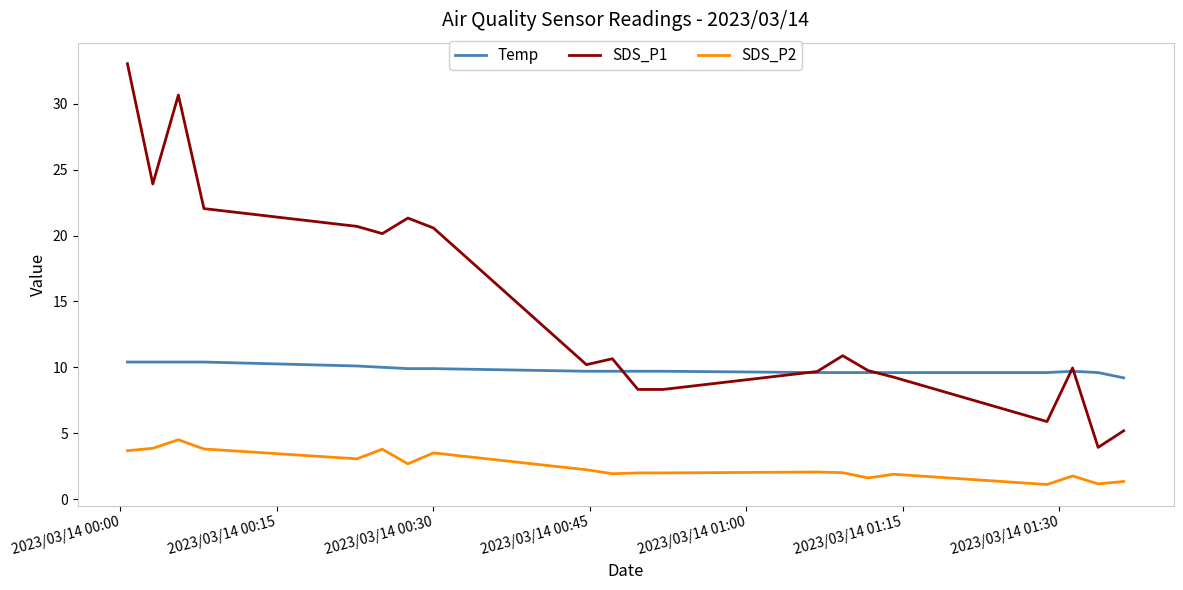

What is the smallest value displayed?

1.1